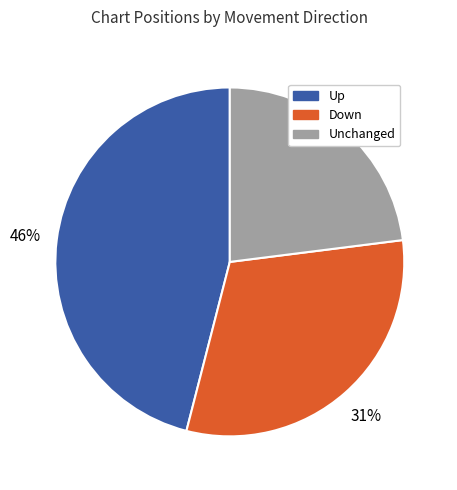

Is there any slice that represents more than half of the pie?

No